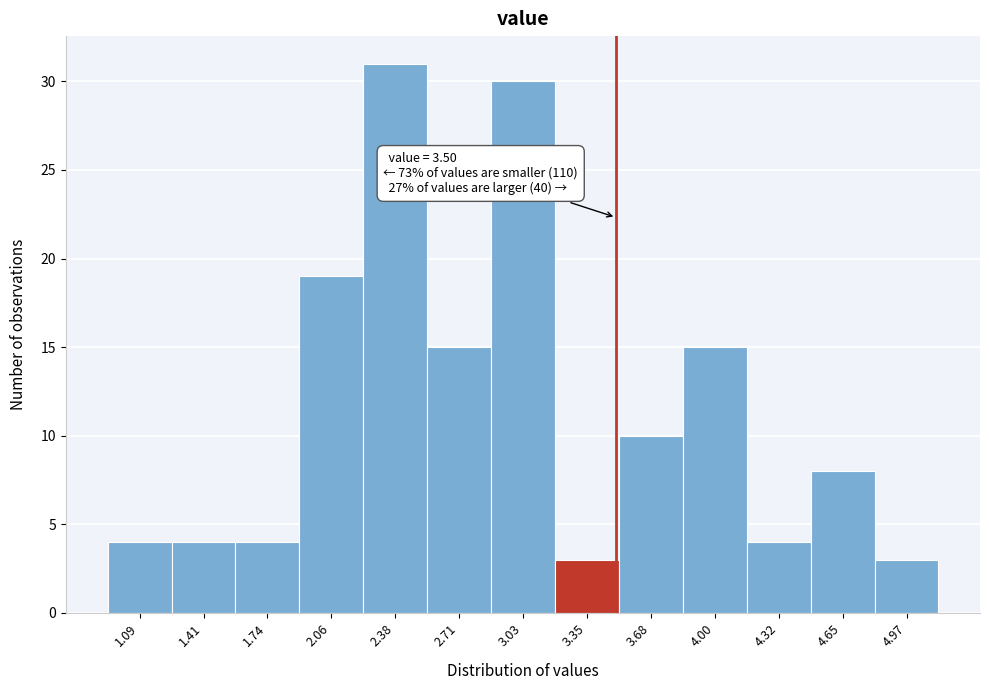

Over which range of the x-axis is the bar tallest?

2.20 to 2.55